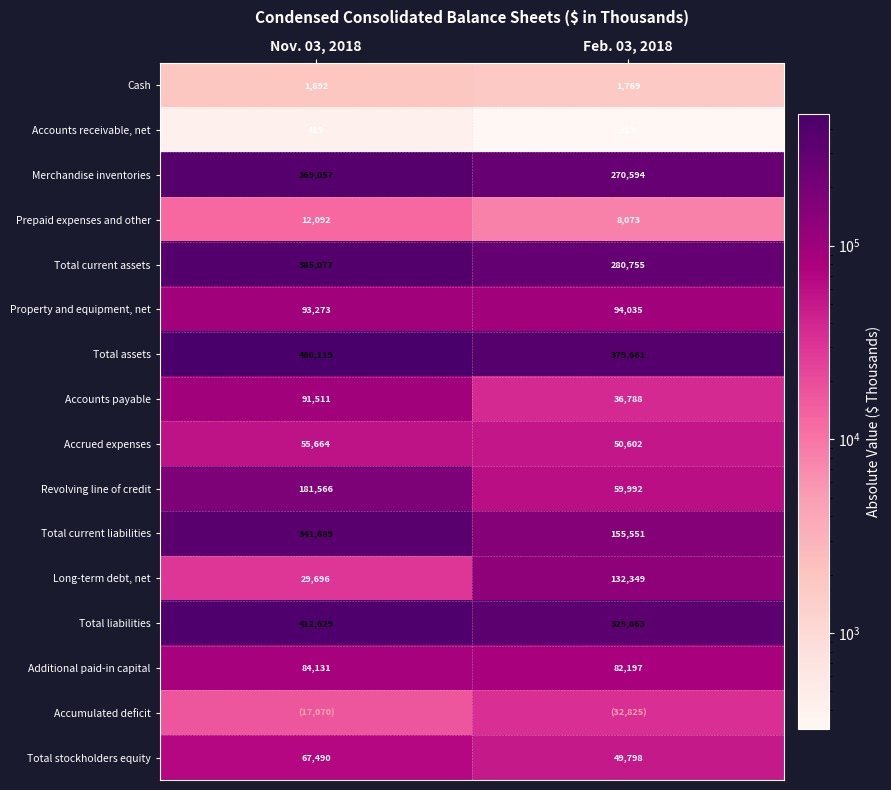

The Property and equipment, net series shows 93273 at Nov. 03, 2018. True or false?

True